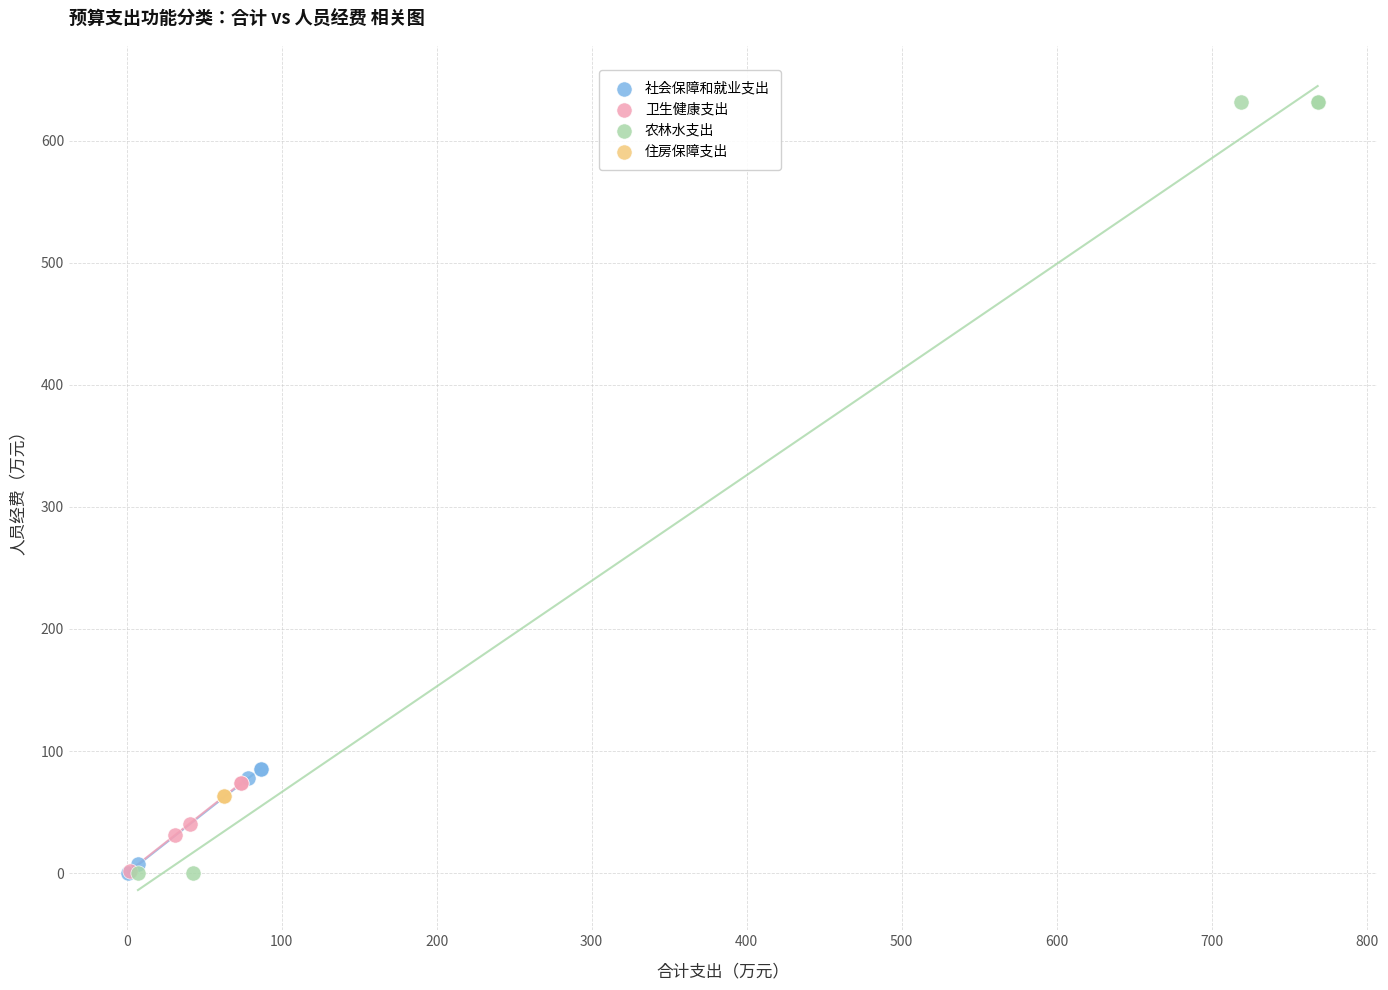

What are all the series names shown in the legend?

社会保障和就业支出, 卫生健康支出, 农林水支出, 住房保障支出